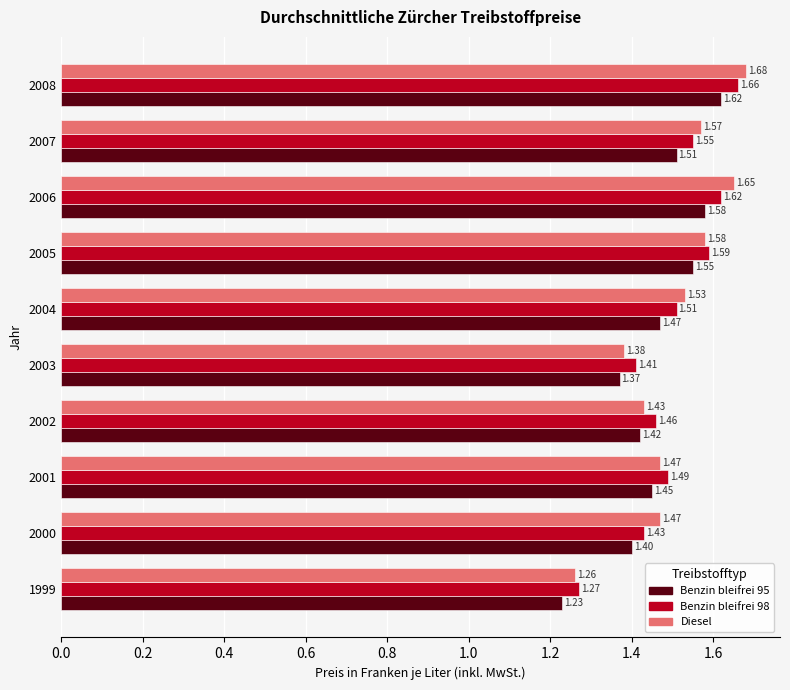

List the series in order of their peak value, highest first.

Diesel, Benzin bleifrei 98, Benzin bleifrei 95